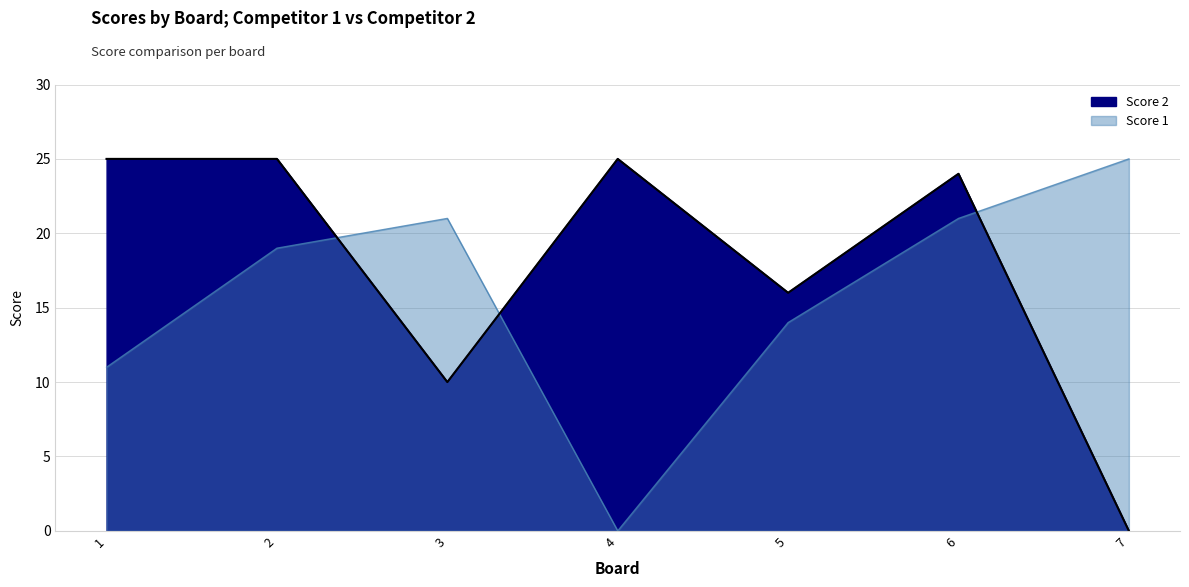

What is the average value of the Score 1 series?

16